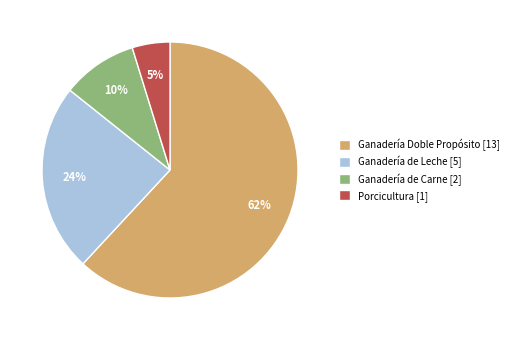

Do Ganadería Doble Propósito and Ganadería de Leche together represent more than half of the pie?

Yes